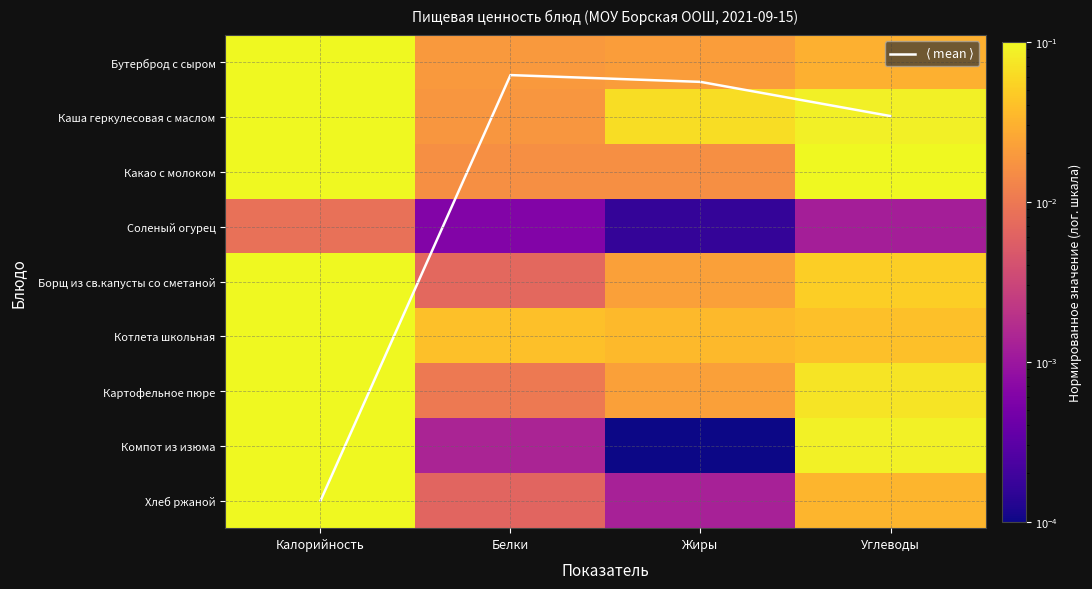

At Калорийность, list the series in order from smallest to largest.

Соленый огурец, Хлеб ржаной, Компот из изюма, Бутерброд с сыром, Борщ из св.капусты со сметаной, Картофельное пюре, Какао с молоком, Котлета школьная, Каша геркулесовая с маслом, $\langle$ mean $\rangle$